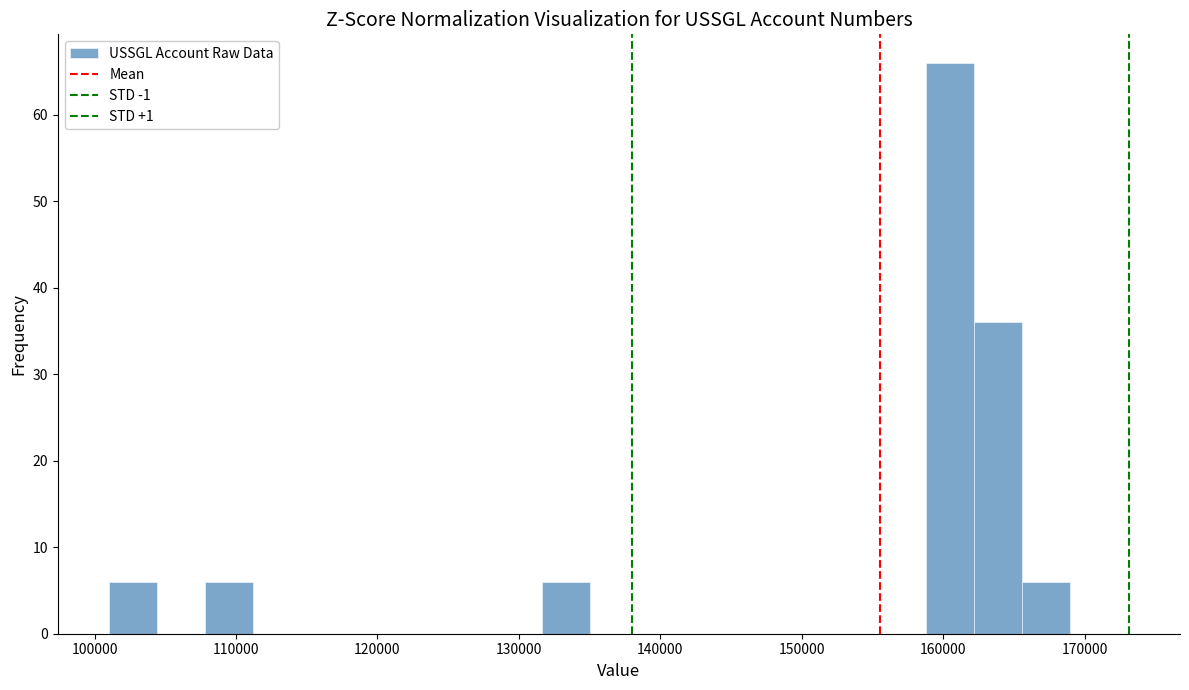

Read against the x-axis, roughly where is the centre of the tallest bar?

161000